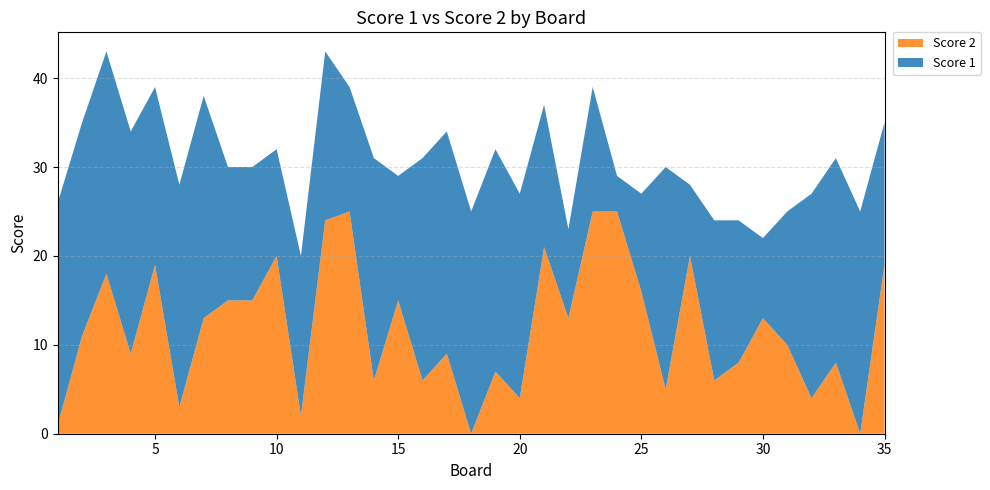

Reading right to left, extract all data points from this chart.

Score 1: 16	25	23	23	15	9	16	18	8	25	11	4	14	10	16	23	25	25	25	25	14	25	14	19	18	12	15	15	25	25	20	25	25	24	25
Score 2: 19	0	8	4	10	13	8	6	20	5	16	25	25	13	21	4	7	0	9	6	15	6	25	24	2	20	15	15	13	3	19	9	18	11	1